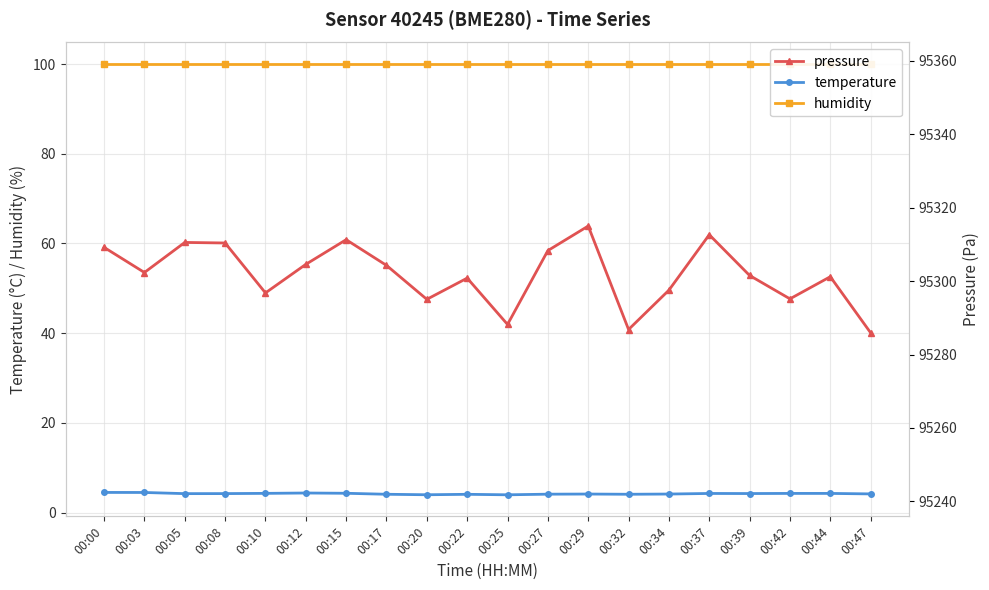

Is this an area chart (filled region under the line)?

No